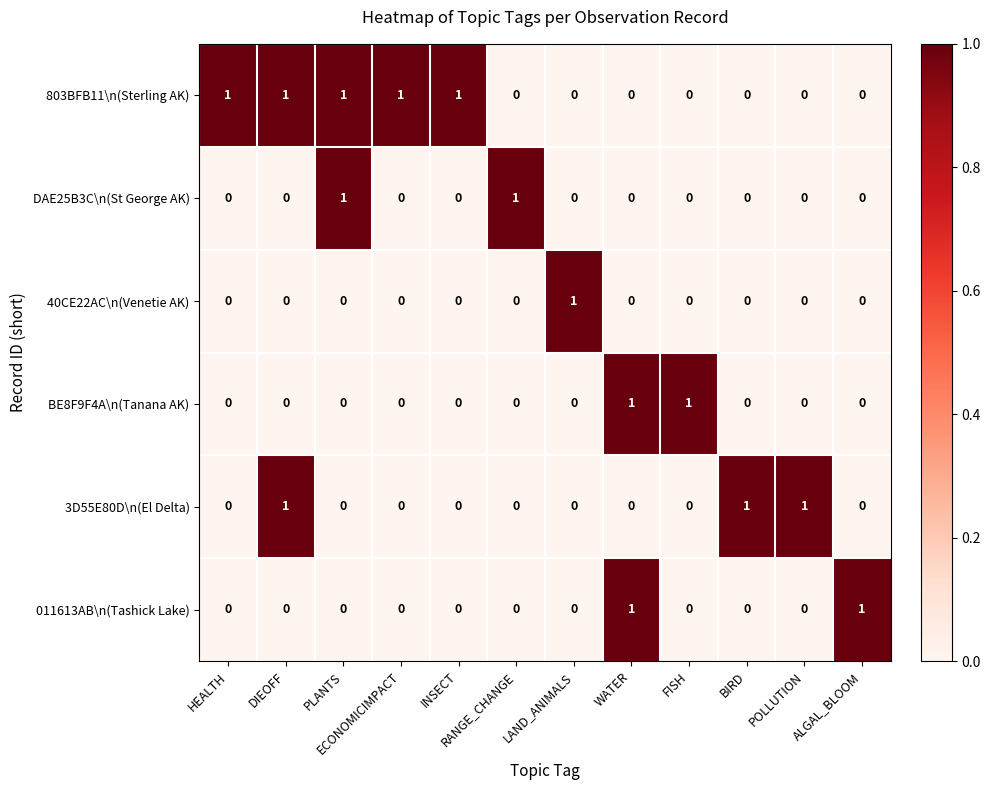

The value of 011613AB\n(Tashick Lake) at ECONOMICIMPACT is 1. True or false?

False